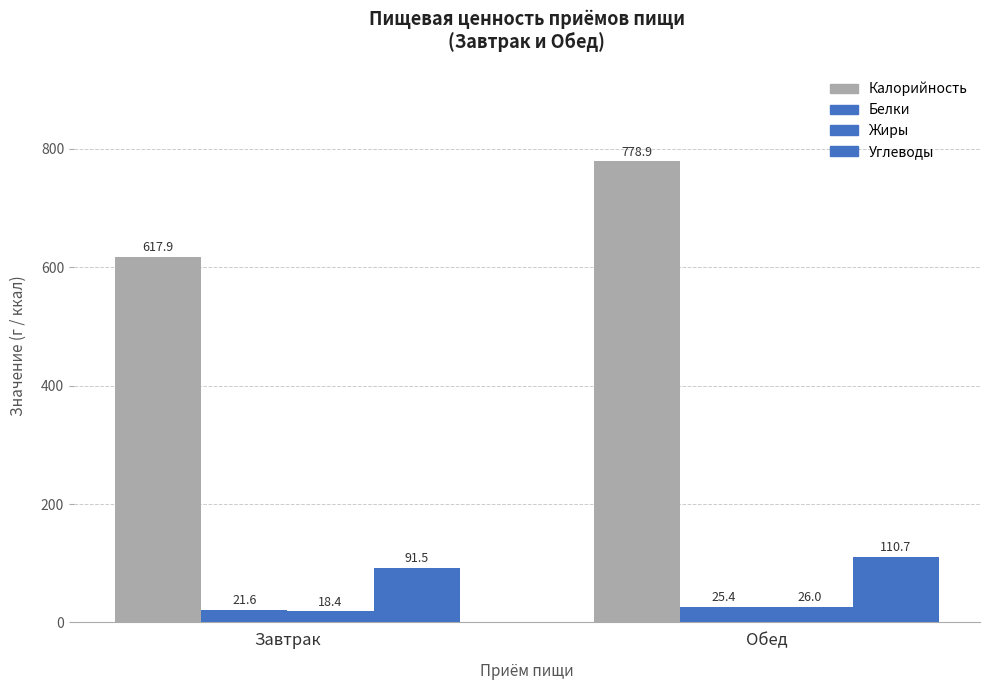

Does the chart contain stacked bars?

No